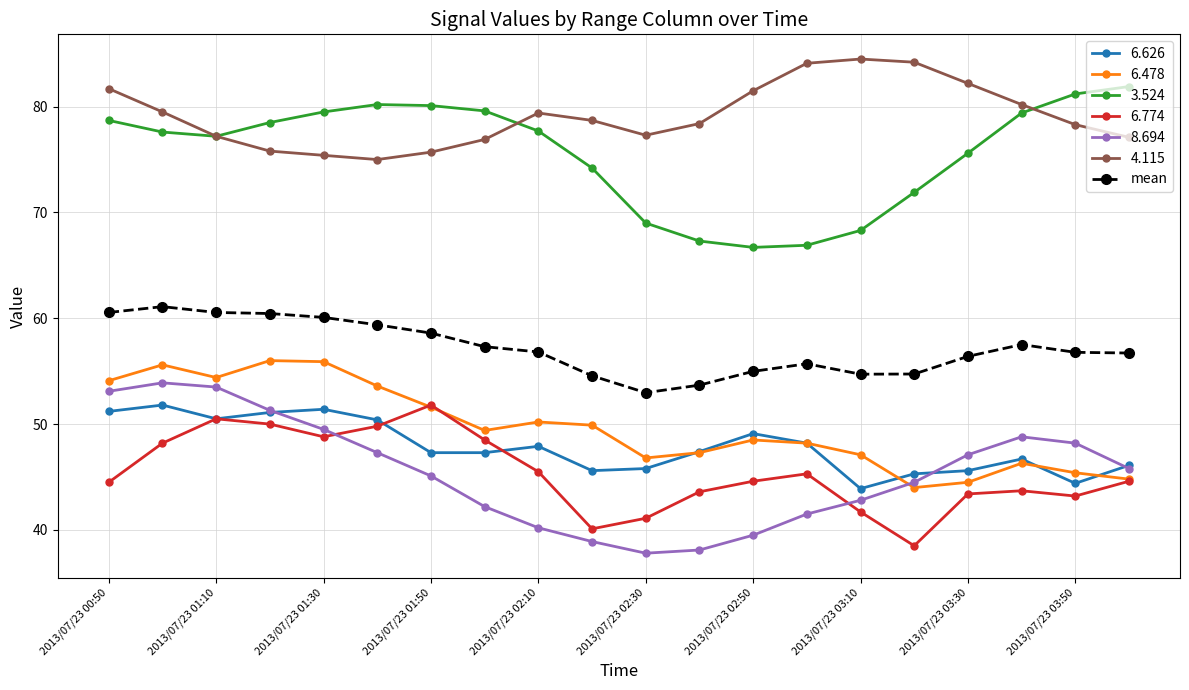

What is the value of the 6.774 point at the 9th from the left?

45.5